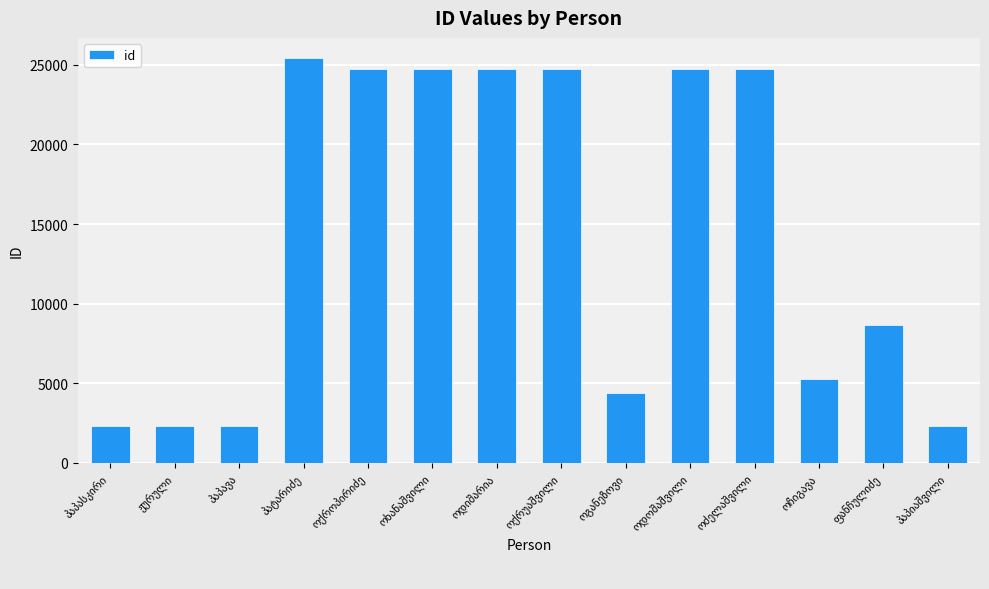

Does the chart contain any negative values?

No